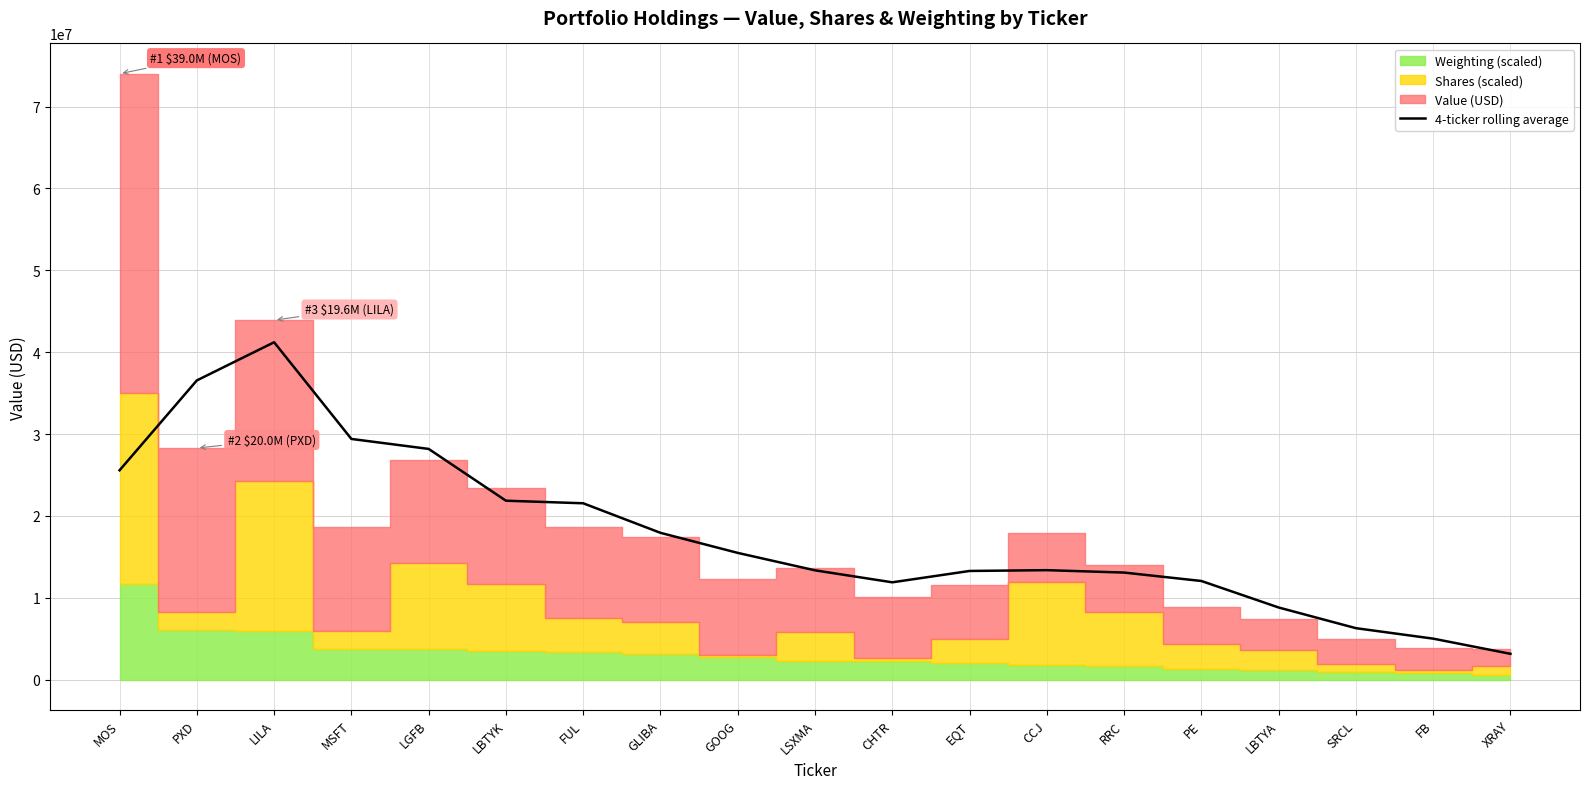

True or false: the data shows 6287640.6 at SRCL.

True